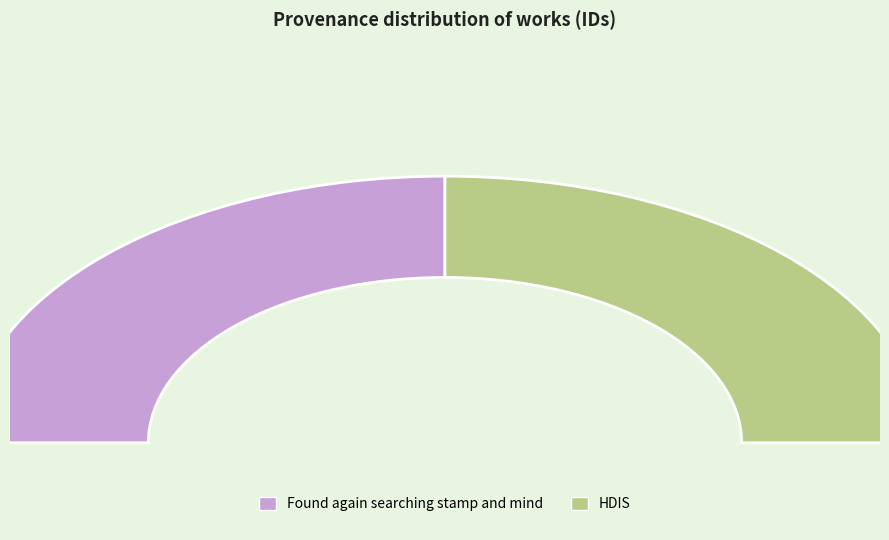

Rank the categories by value from highest to lowest.

HDIS, Found again searching stamp and mind